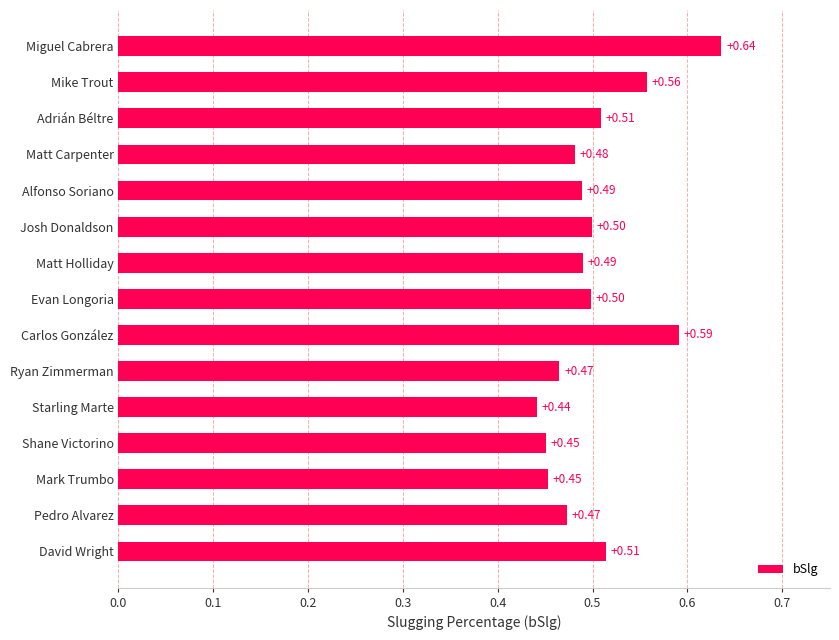

Where is the data nearest to the value 0?

Starling Marte